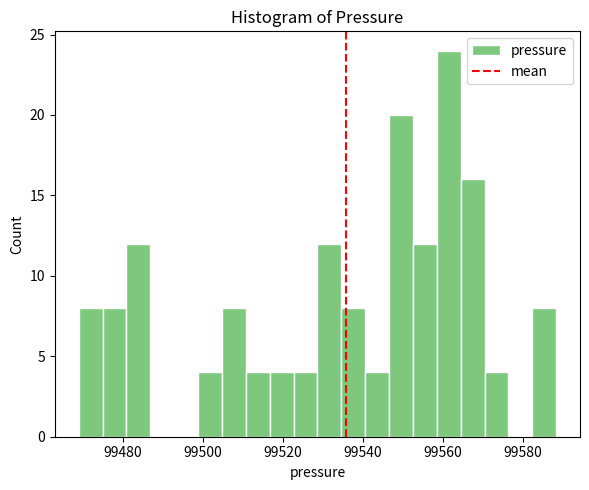

Read against the x-axis, roughly where is the centre of the tallest bar?

99562